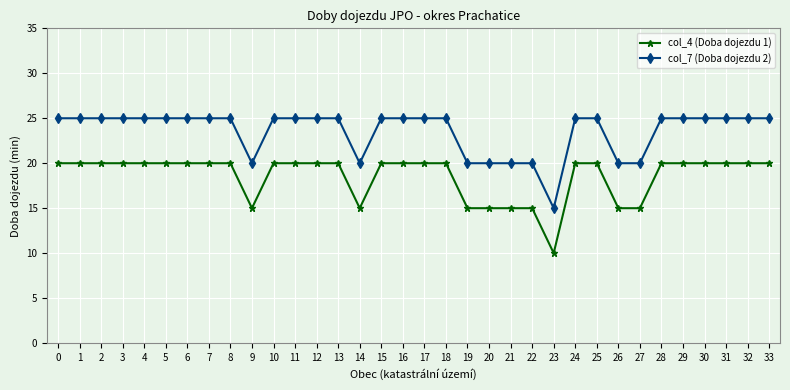

Reading left to right, what are all the values shown in this chart?

col_4 (Doba dojezdu 1): 20	20	20	20	20	20	20	20	20	15	20	20	20	20	15	20	20	20	20	15	15	15	15	10	20	20	15	15	20	20	20	20	20	20
col_7 (Doba dojezdu 2): 25	25	25	25	25	25	25	25	25	20	25	25	25	25	20	25	25	25	25	20	20	20	20	15	25	25	20	20	25	25	25	25	25	25